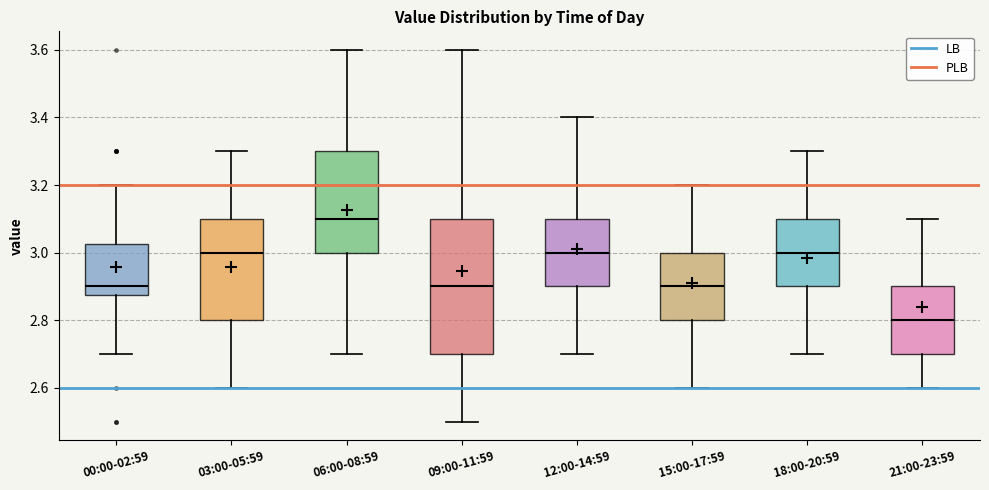

Reading left to right, read every box against the y-axis: the position of its median line, the range the box covers, and the ends of its whiskers. The values are not printed on the chart, so give them approximately, as read against the axis.

00:00-02:59: median 2.90, box 2.88 to 3.02, whiskers 2.70 to 3.20
03:00-05:59: median 3.00, box 2.80 to 3.10, whiskers 2.60 to 3.30
06:00-08:59: median 3.10, box 3.00 to 3.30, whiskers 2.70 to 3.60
09:00-11:59: median 2.90, box 2.70 to 3.10, whiskers 2.50 to 3.60
12:00-14:59: median 3.00, box 2.90 to 3.10, whiskers 2.70 to 3.40
15:00-17:59: median 2.90, box 2.80 to 3.00, whiskers 2.60 to 3.20
18:00-20:59: median 3.00, box 2.90 to 3.10, whiskers 2.70 to 3.30
21:00-23:59: median 2.80, box 2.70 to 2.90, whiskers 2.60 to 3.10